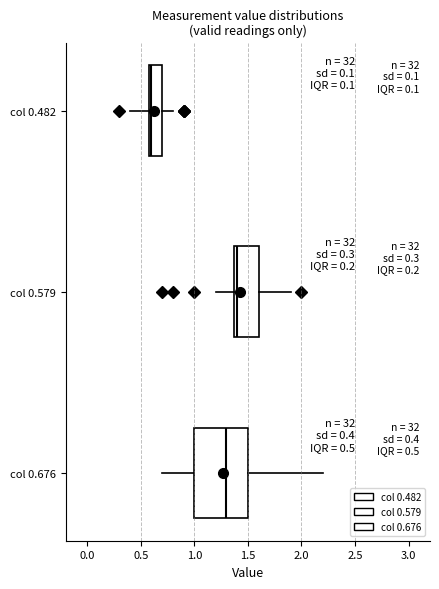

Which box is the widest, from its left edge to its right edge?

col 0.676